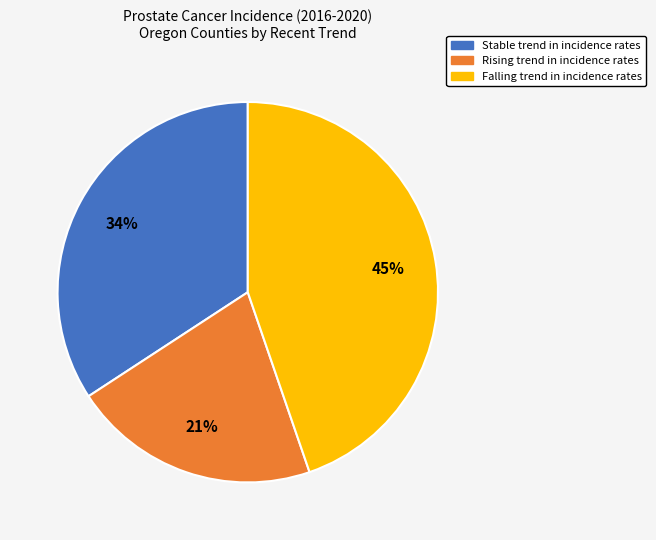

To the nearest percent, what is the average slice percentage?

33%